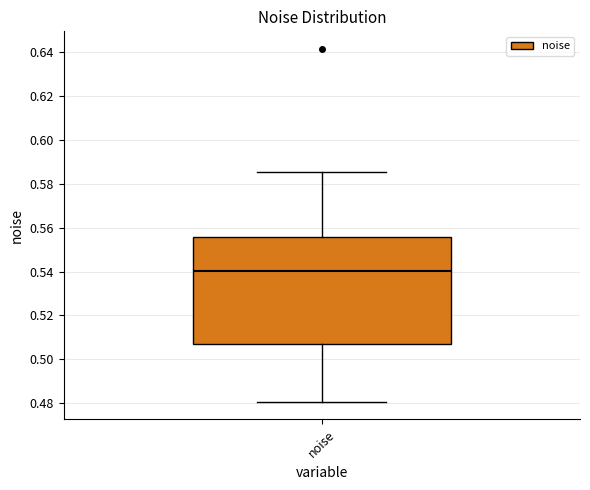

Read this box plot against the y-axis: the position of the median line, the range covered by the box, and the ends of both whiskers. The values are not printed on the chart, so give them approximately, as read against the axis.

median 0.540, box 0.508 to 0.556, whiskers 0.480 to 0.586